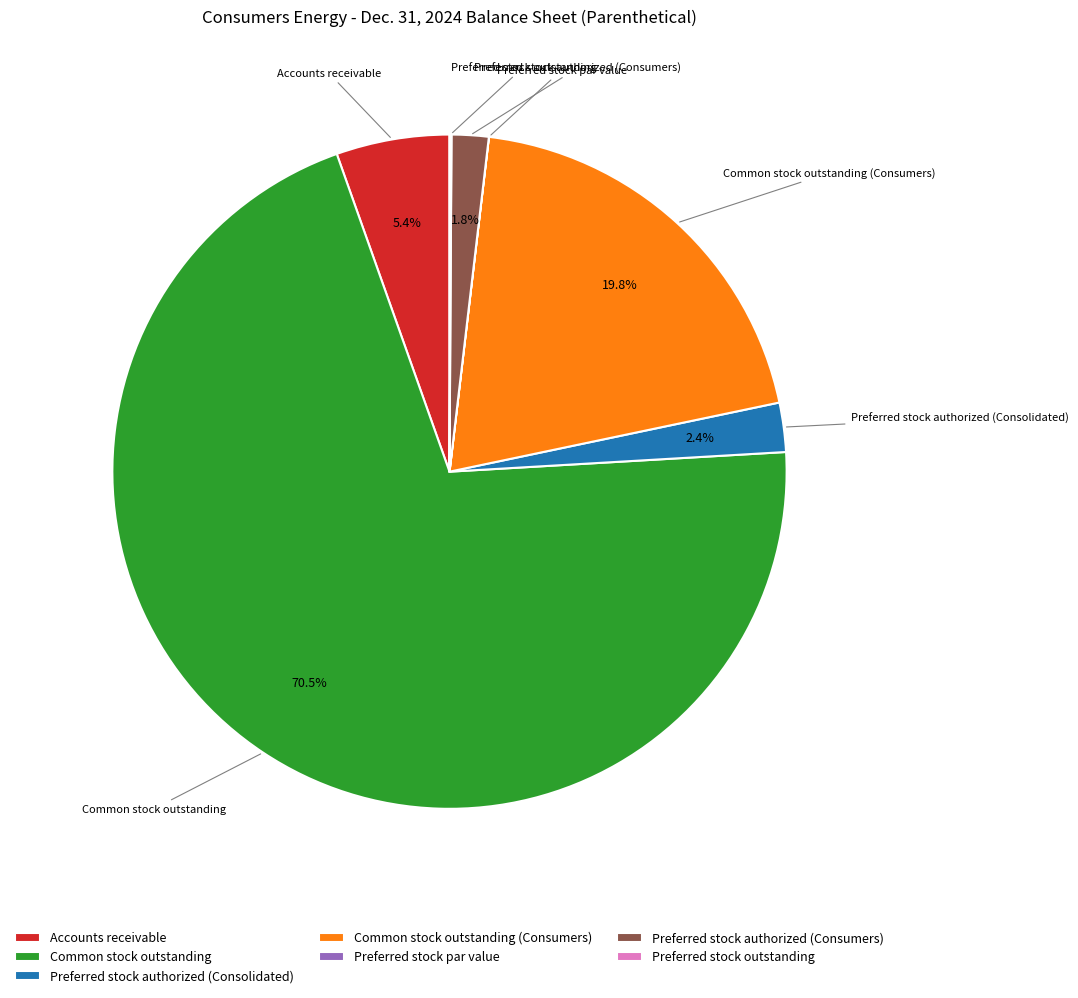

To the nearest percent, what is the combined percentage of Accounts receivable and Preferred stock authorized (Consumers)?

7%